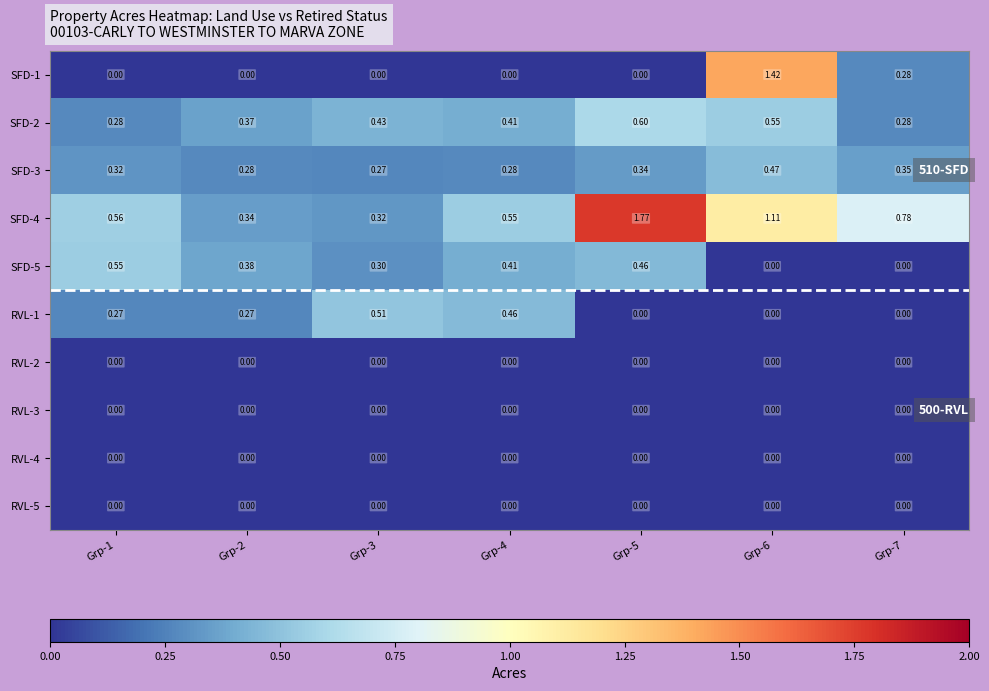

Reading left to right, transcribe all the data shown in this chart.

SFD-1: Grp-1=0.0	Grp-2=0.0	Grp-3=0.0	Grp-4=0.0	Grp-5=0.0	Grp-6=1.4	Grp-7=0.3
SFD-2: Grp-1=0.3	Grp-2=0.4	Grp-3=0.4	Grp-4=0.4	Grp-5=0.6	Grp-6=0.6	Grp-7=0.3
SFD-3: Grp-1=0.3	Grp-2=0.3	Grp-3=0.3	Grp-4=0.3	Grp-5=0.3	Grp-6=0.5	Grp-7=0.3
SFD-4: Grp-1=0.6	Grp-2=0.3	Grp-3=0.3	Grp-4=0.6	Grp-5=1.8	Grp-6=1.1	Grp-7=0.8
SFD-5: Grp-1=0.6	Grp-2=0.4	Grp-3=0.3	Grp-4=0.4	Grp-5=0.5	Grp-6=0.0	Grp-7=0.0
RVL-1: Grp-1=0.3	Grp-2=0.3	Grp-3=0.5	Grp-4=0.5	Grp-5=0.0	Grp-6=0.0	Grp-7=0.0
RVL-2: Grp-1=0.0	Grp-2=0.0	Grp-3=0.0	Grp-4=0.0	Grp-5=0.0	Grp-6=0.0	Grp-7=0.0
RVL-3: Grp-1=0.0	Grp-2=0.0	Grp-3=0.0	Grp-4=0.0	Grp-5=0.0	Grp-6=0.0	Grp-7=0.0
RVL-4: Grp-1=0.0	Grp-2=0.0	Grp-3=0.0	Grp-4=0.0	Grp-5=0.0	Grp-6=0.0	Grp-7=0.0
RVL-5: Grp-1=0.0	Grp-2=0.0	Grp-3=0.0	Grp-4=0.0	Grp-5=0.0	Grp-6=0.0	Grp-7=0.0